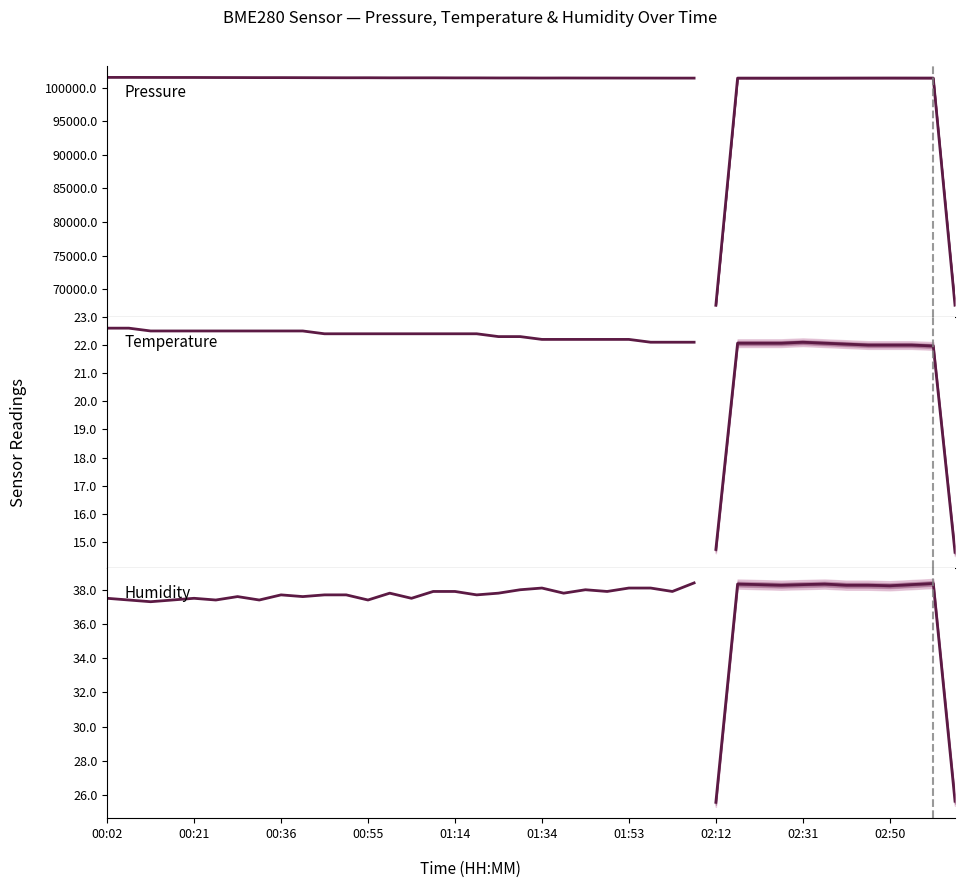

What is the difference between the maximum and second lowest values in the Temperature series?

0.5